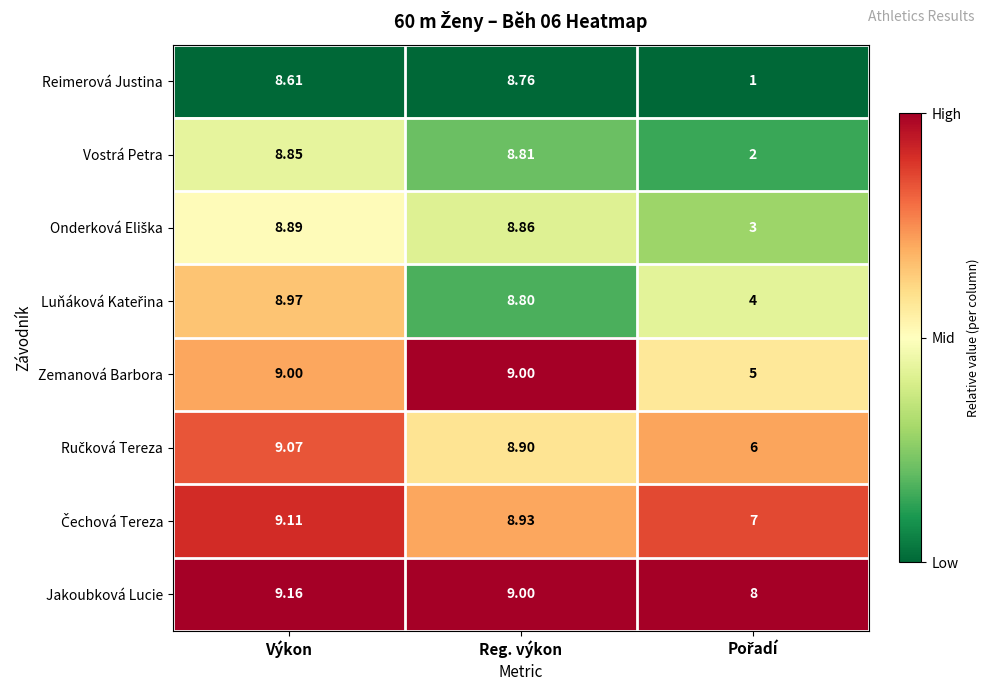

What is the maximum value shown in the chart?

9.2